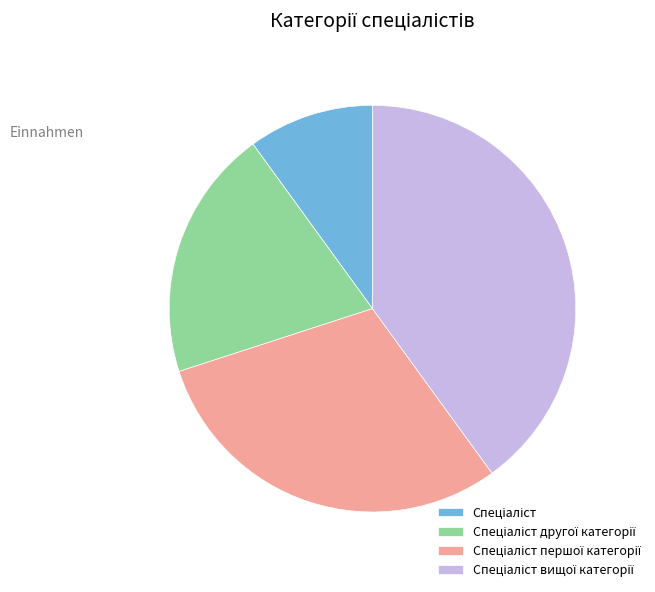

Does any single category account for the majority?

No